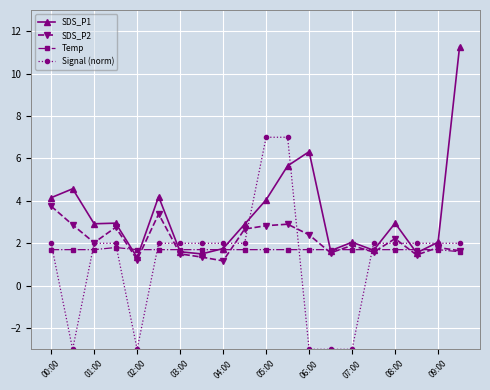

Which series has the largest total across all categories?

SDS_P1